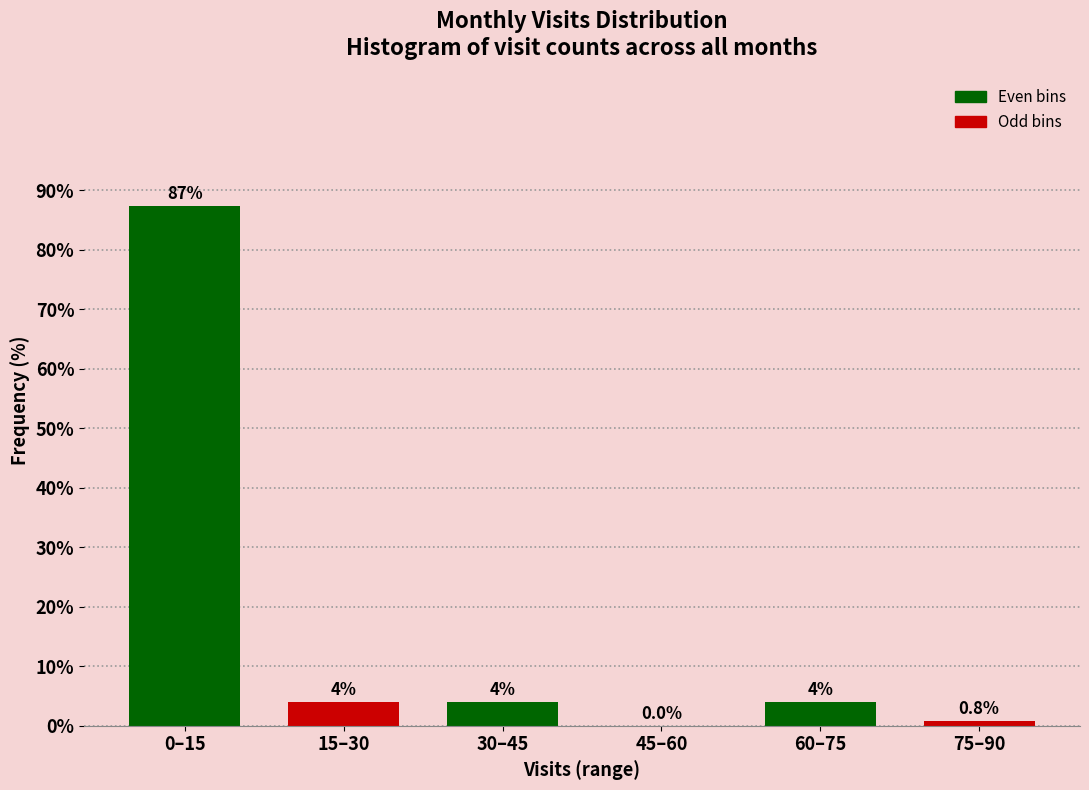

Which label corresponds to the largest value in the chart?

0–15